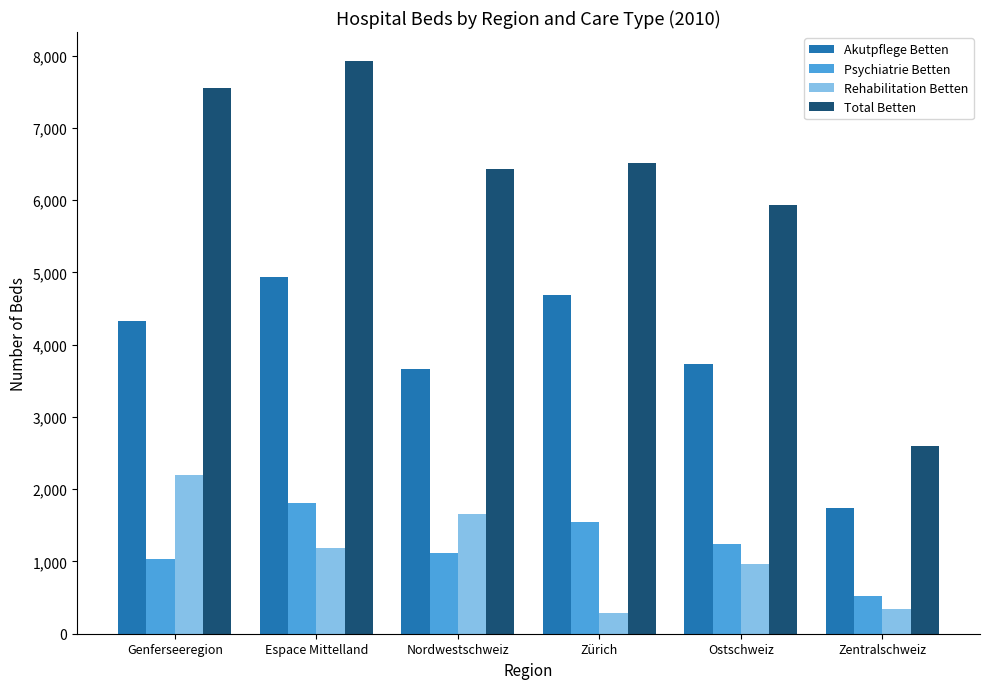

Reading left to right, list all the values displayed in this chart.

Akutpflege Betten: Genferseeregion=4332.4	Espace Mittelland=4935.6	Nordwestschweiz=3659.2	Zürich=4690.2	Ostschweiz=3726.9	Zentralschweiz=1739.0
Psychiatrie Betten: Genferseeregion=1032.2	Espace Mittelland=1808.6	Nordwestschweiz=1122.0	Zürich=1541.8	Ostschweiz=1244.0	Zentralschweiz=515.7
Rehabilitation Betten: Genferseeregion=2191.2	Espace Mittelland=1186.3	Nordwestschweiz=1650.9	Zürich=285.9	Ostschweiz=967.8	Zentralschweiz=336.8
Total Betten: Genferseeregion=7555.7	Espace Mittelland=7930.5	Nordwestschweiz=6432.1	Zürich=6517.8	Ostschweiz=5938.8	Zentralschweiz=2591.5